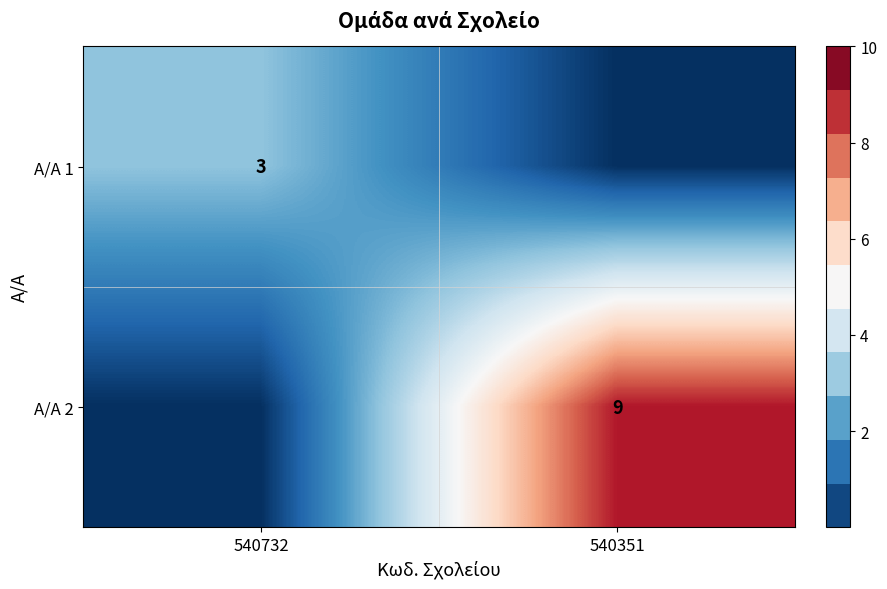

What is the total value across all series at 540732?

3